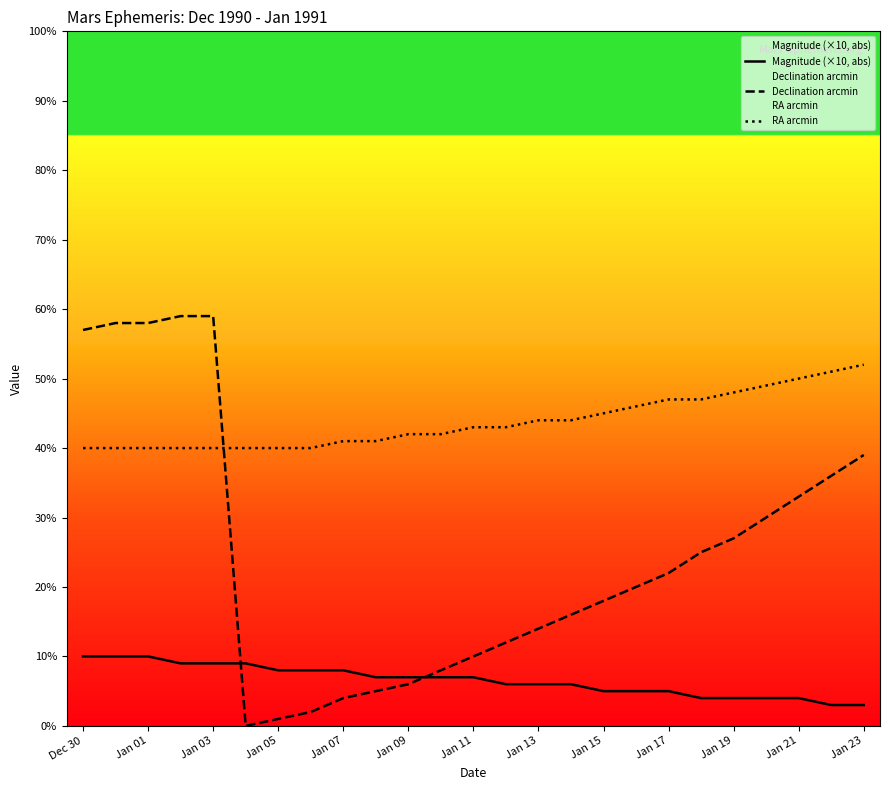

Reading right to left, what are all the values shown in this chart?

Magnitude (×10, abs): 3	3	4	4	4	4	5	5	5	6	6	6	7	7	7	7	8	8	8	9	9	9	10	10	10
Declination arcmin: 39	36	33	30	27	25	22	20	18	16	14	12	10	8	6	5	4	2	1	0	59	59	58	58	57
RA arcmin: 52	51	50	49	48	47	47	46	45	44	44	43	43	42	42	41	41	40	40	40	40	40	40	40	40